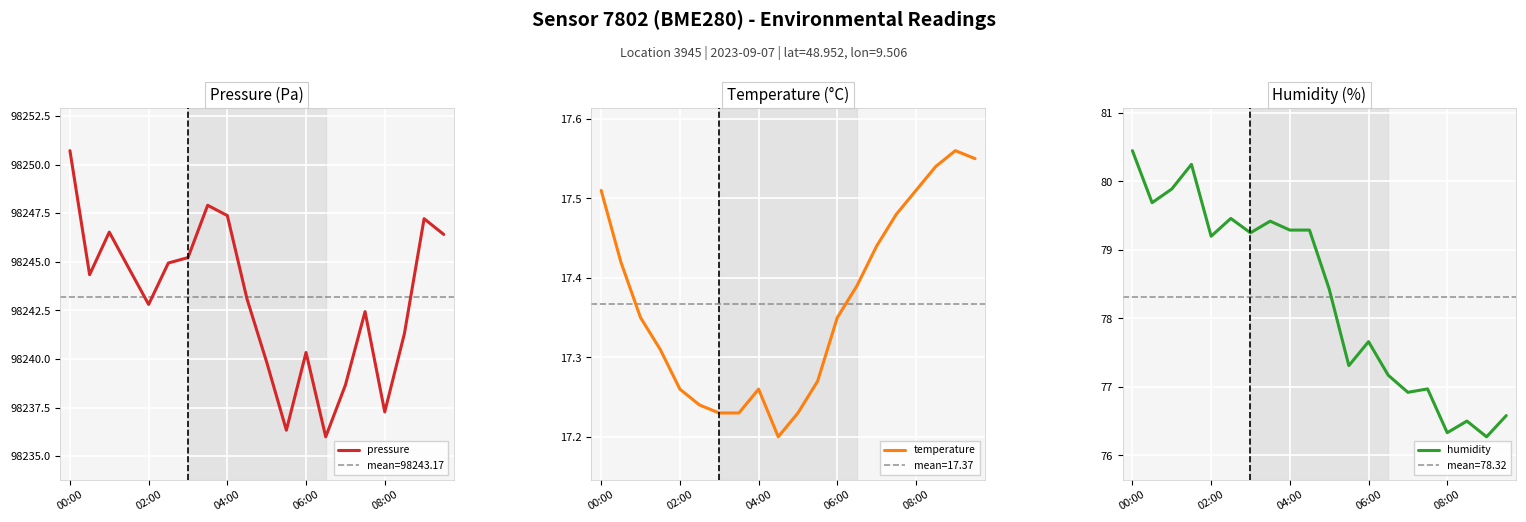

Reading right to left, transcribe all the data shown in this chart.

pressure: 98246.4	98247.2	98241.3	98237.3	98242.4	98238.7	98236.0	98240.3	98236.3	98239.8	98243.1	98247.4	98247.9	98245.2	98244.9	98242.8	98244.7	98246.5	98244.3	98250.7
temperature: 17.6	17.6	17.5	17.5	17.5	17.4	17.4	17.4	17.3	17.2	17.2	17.3	17.2	17.2	17.2	17.3	17.3	17.4	17.4	17.5
humidity: 76.6	76.3	76.5	76.3	77.0	76.9	77.2	77.7	77.3	78.4	79.3	79.3	79.4	79.2	79.5	79.2	80.2	79.9	79.7	80.5